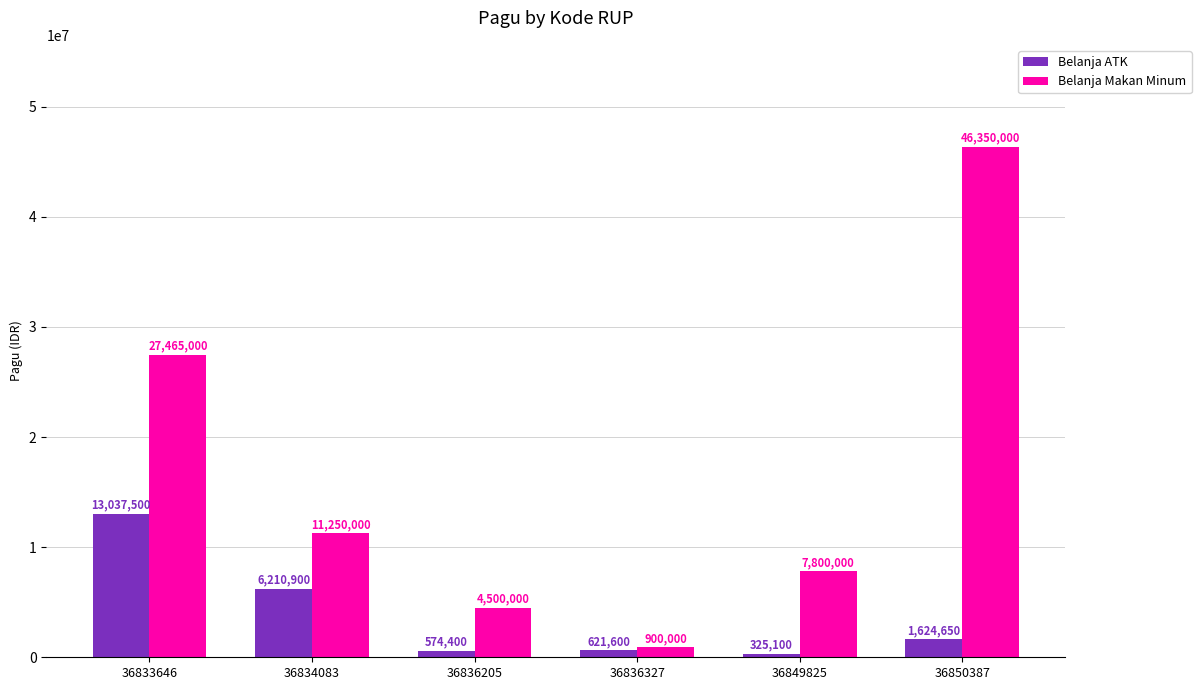

Reading left to right, list all the values displayed in this chart.

Belanja ATK: 13037500	6210900	574400	621600	325100	1624650
Belanja Makan Minum: 27465000	11250000	4500000	900000	7800000	46350000